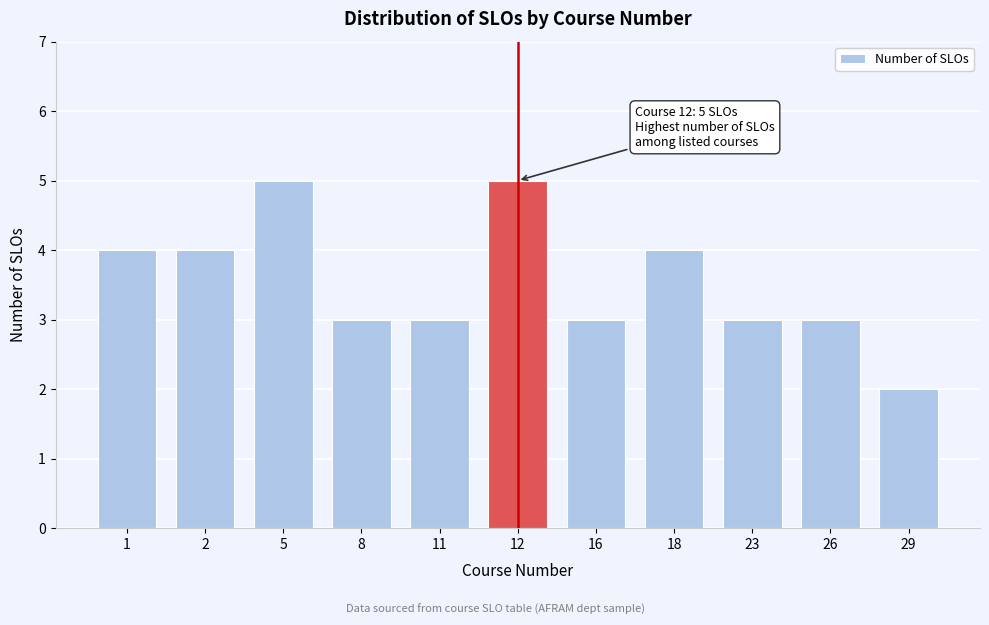

Reading right to left, what are all the values shown in this chart?

2	3	3	4	3	5	3	3	5	4	4